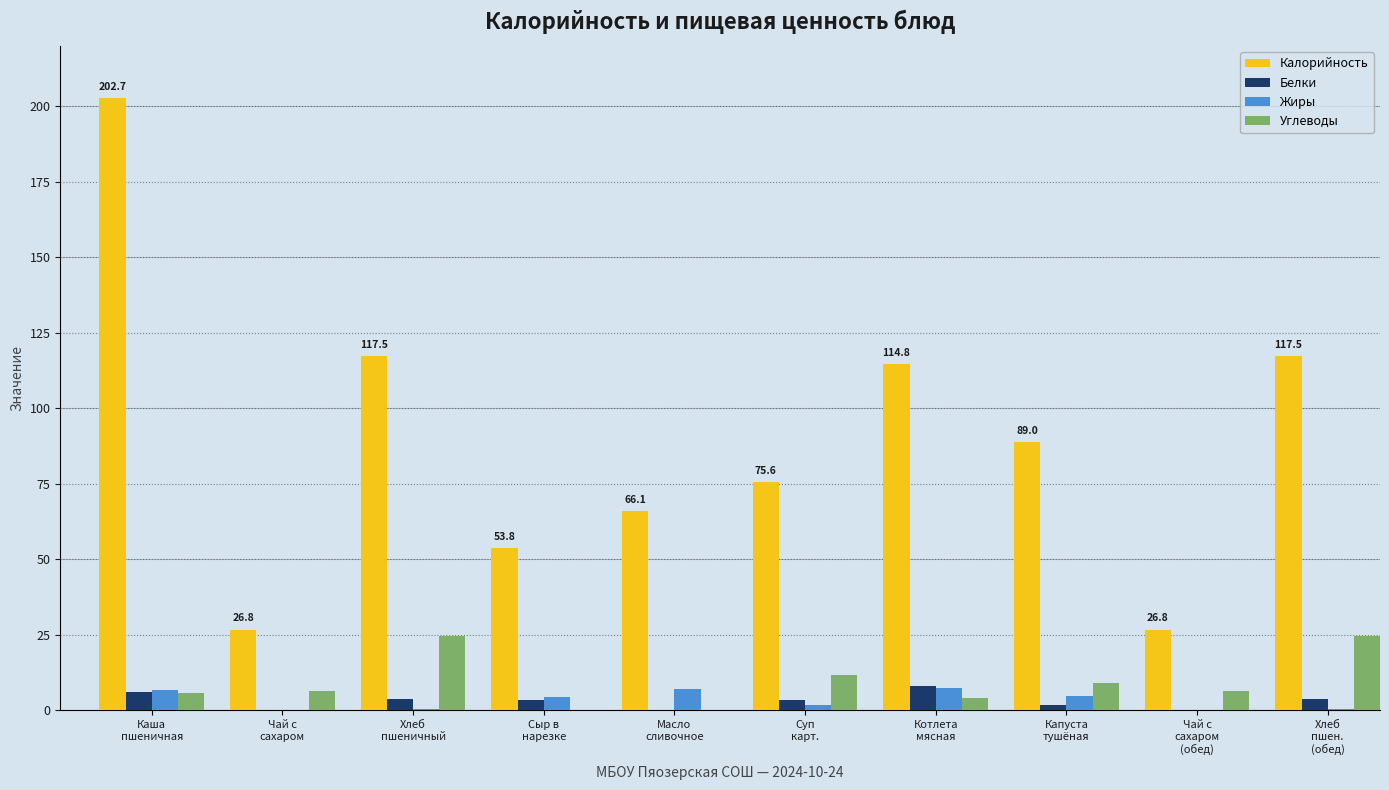

Which series has the largest total across all categories?

Калорийность